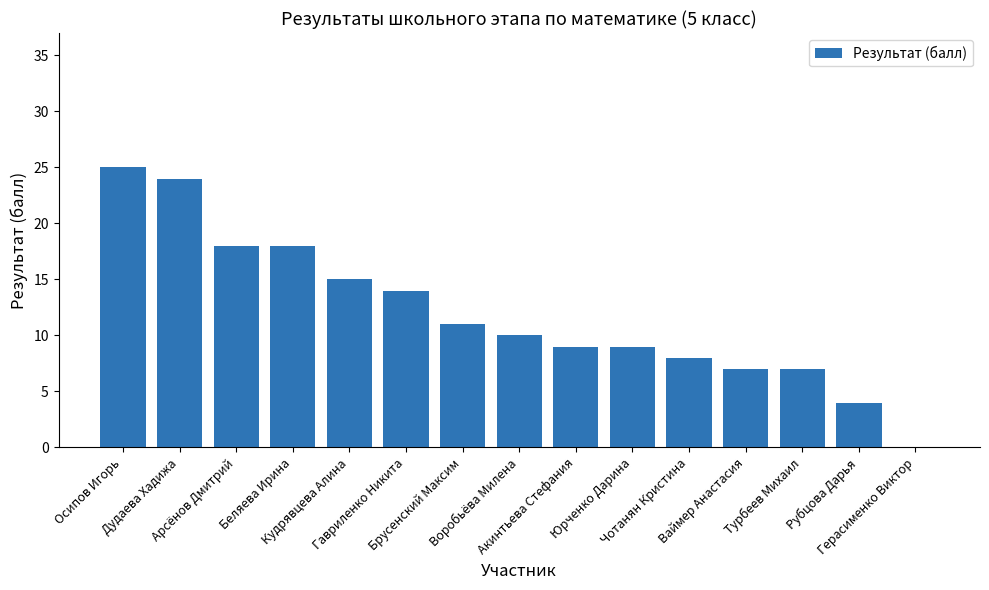

The value at Рубцова Дарья is 4. True or false?

True